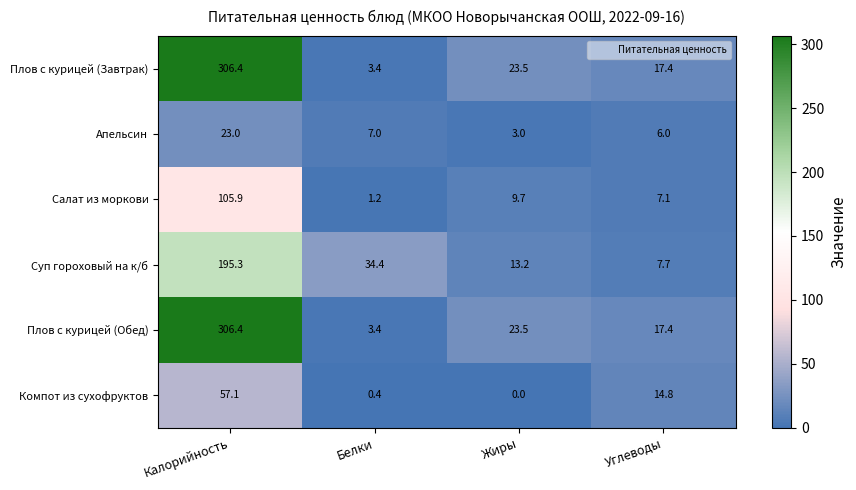

Where is Компот из сухофруктов nearest to the value 28?

Углеводы